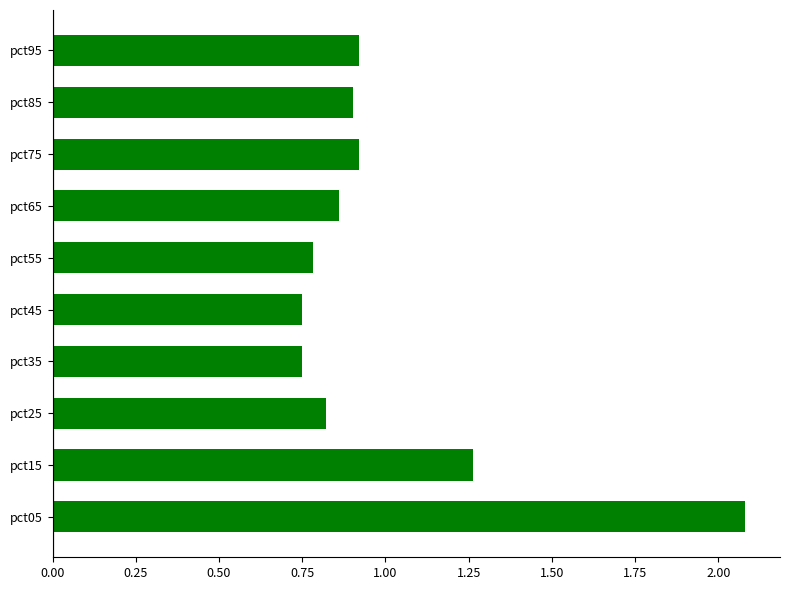

What is the greatest value displayed?

2.1